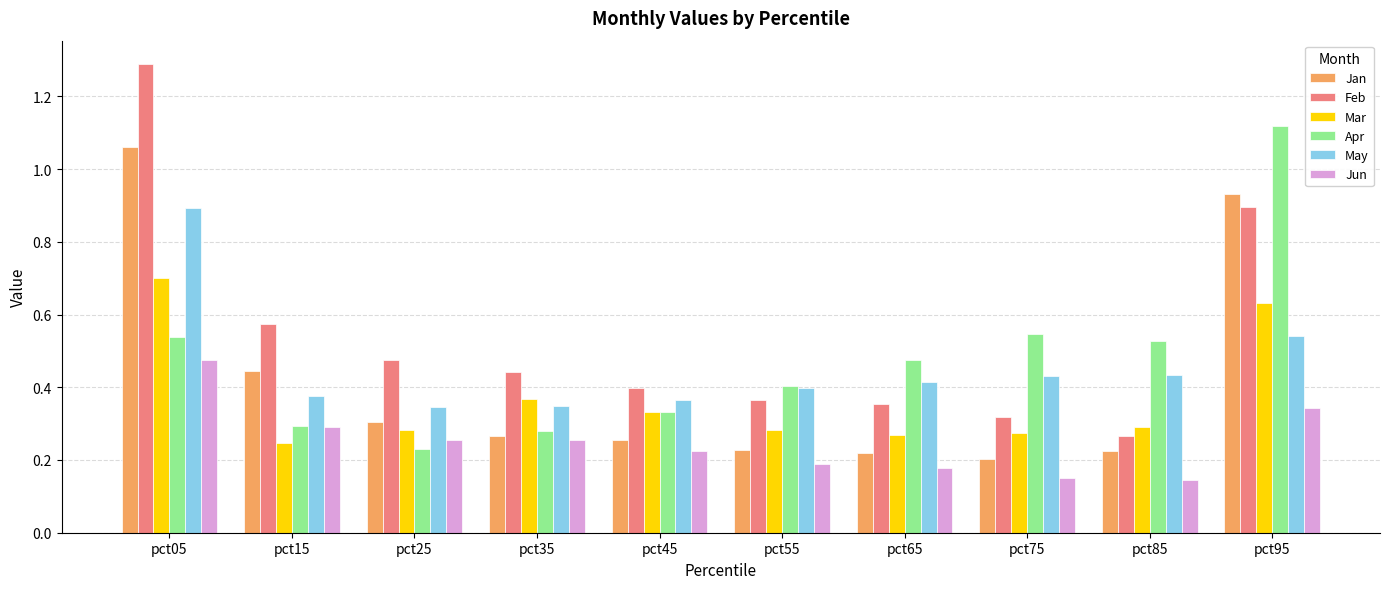

At which label does May reach its peak?

pct05